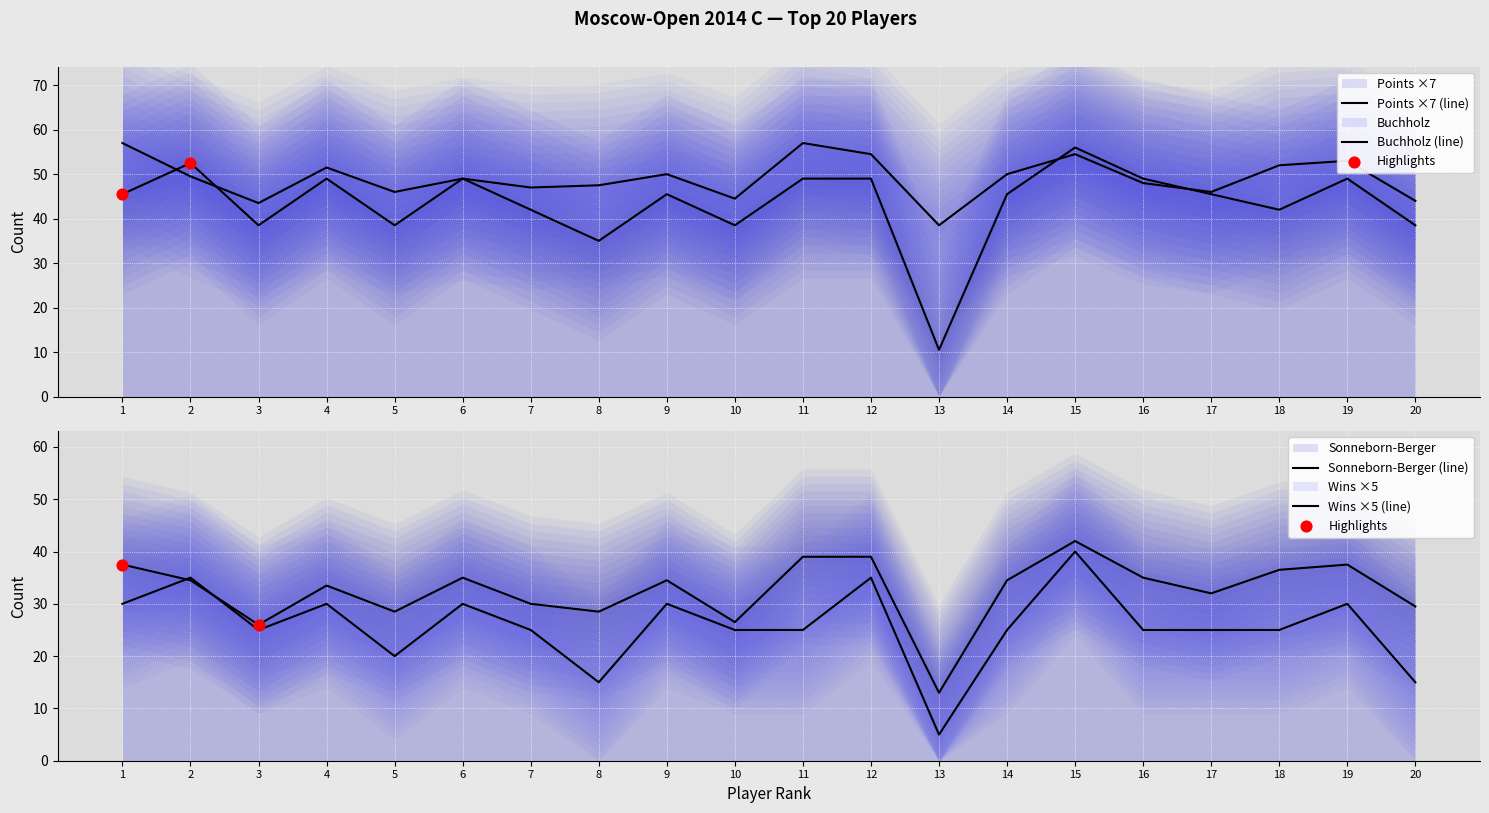

Which series has the largest total across all categories?

Buchholz